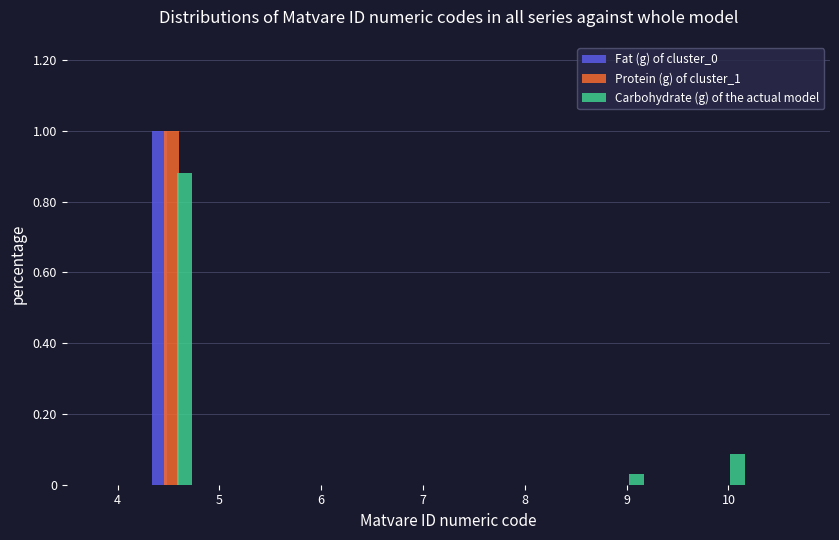

What is the height of the Protein (g) of cluster_1 bar covering 4.3 to 4.8 on the x-axis? Neither the bar edges nor the heights are printed on the chart, so give them approximately, as read against the axes.

1.00